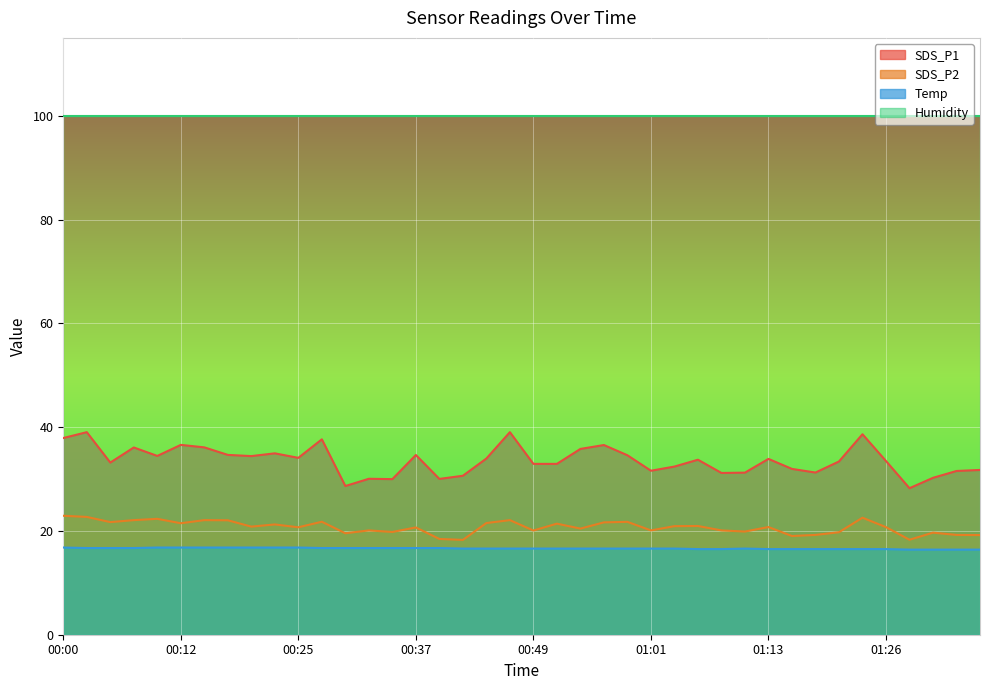

The SDS_P2 series shows 19.6 at 00:30. True or false?

True